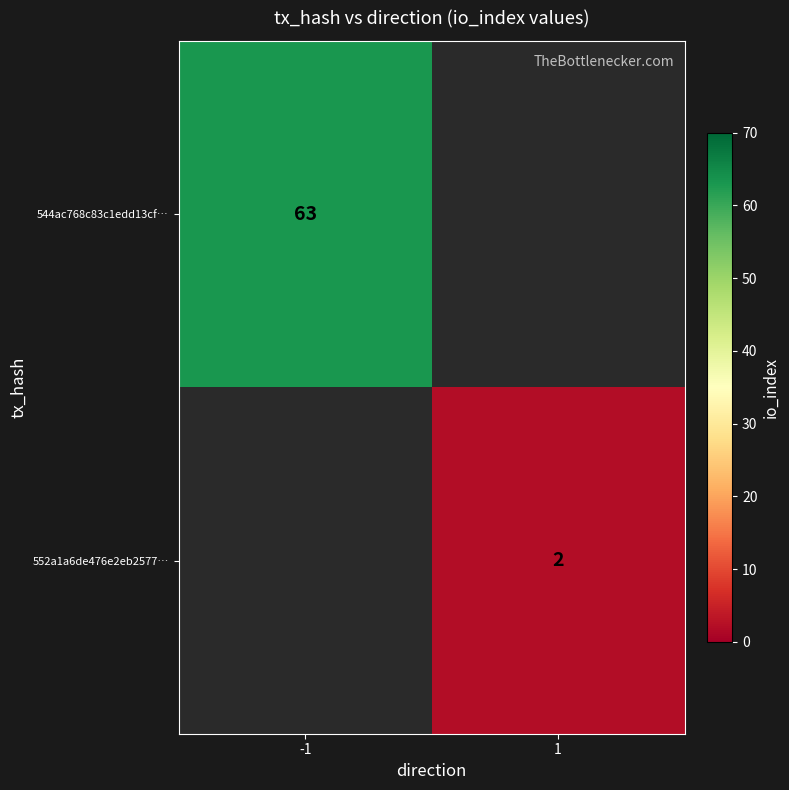

Is the value of 552a1a6de476e2eb2577… at 1 greater than the value of 544ac768c83c1edd13cf… at -1?

No